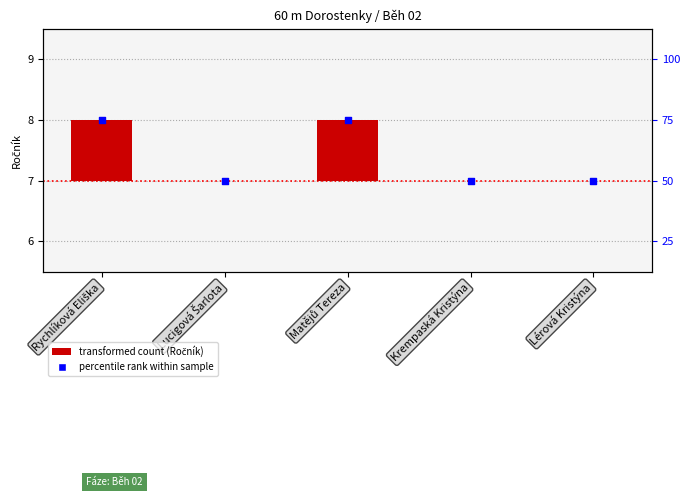

Which series reaches the minimum Y coordinate?

Ročník